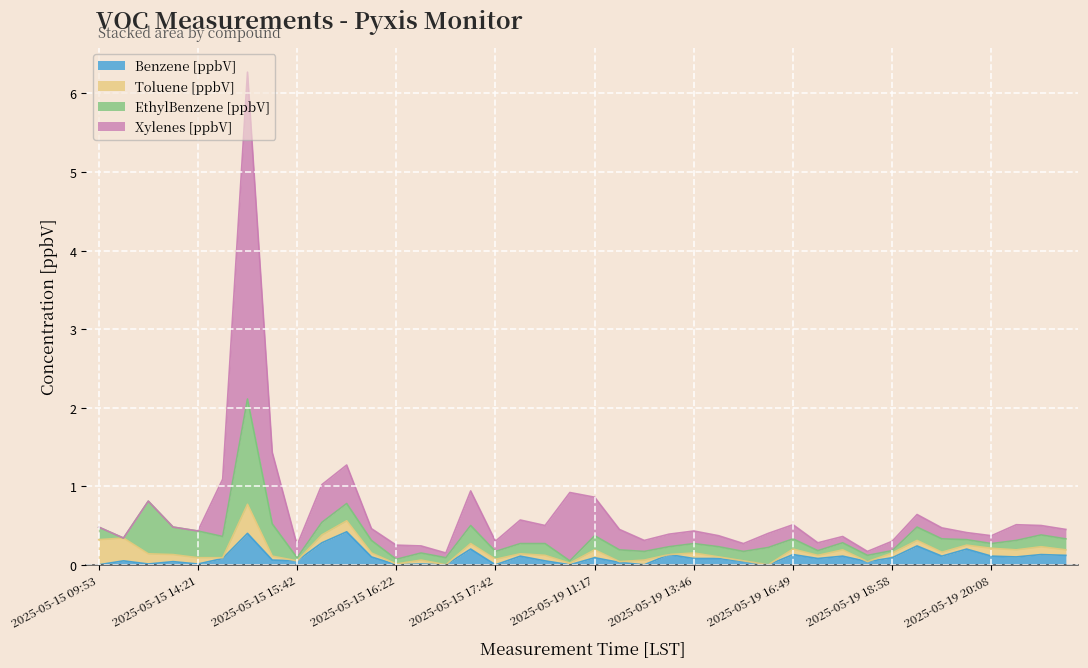

What is the highest value of the Benzene [ppbV] series?

0.4